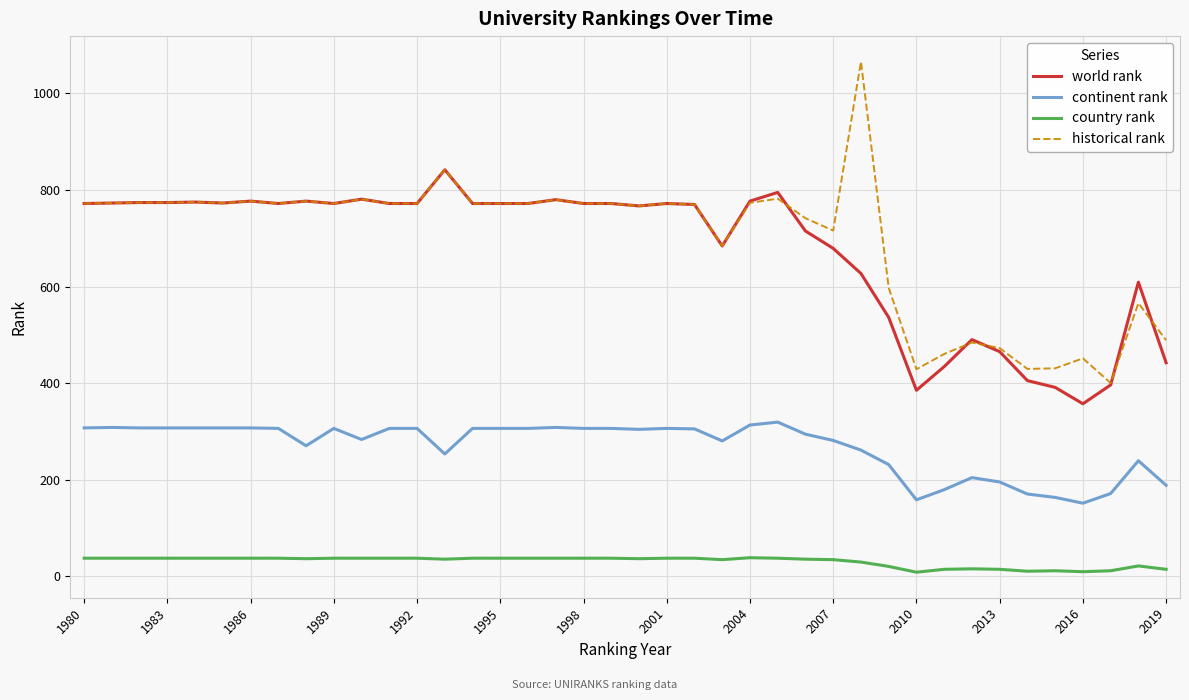

What is the maximum value for historical rank?

1066.0